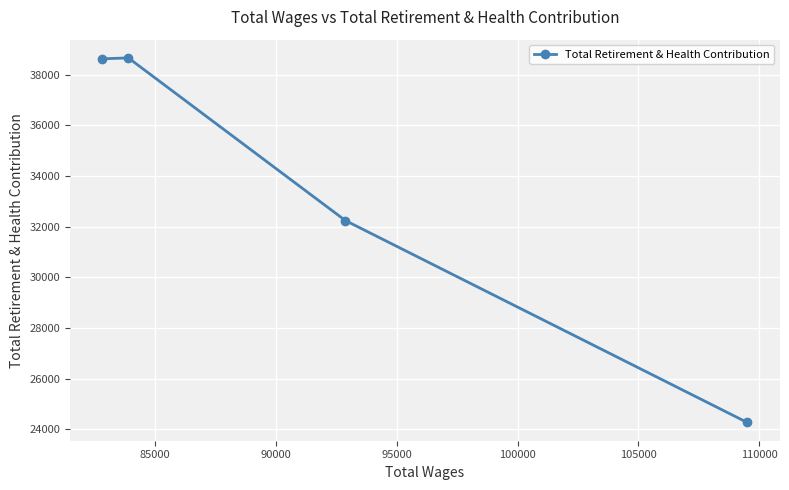

How many distinct data groups are displayed?

1